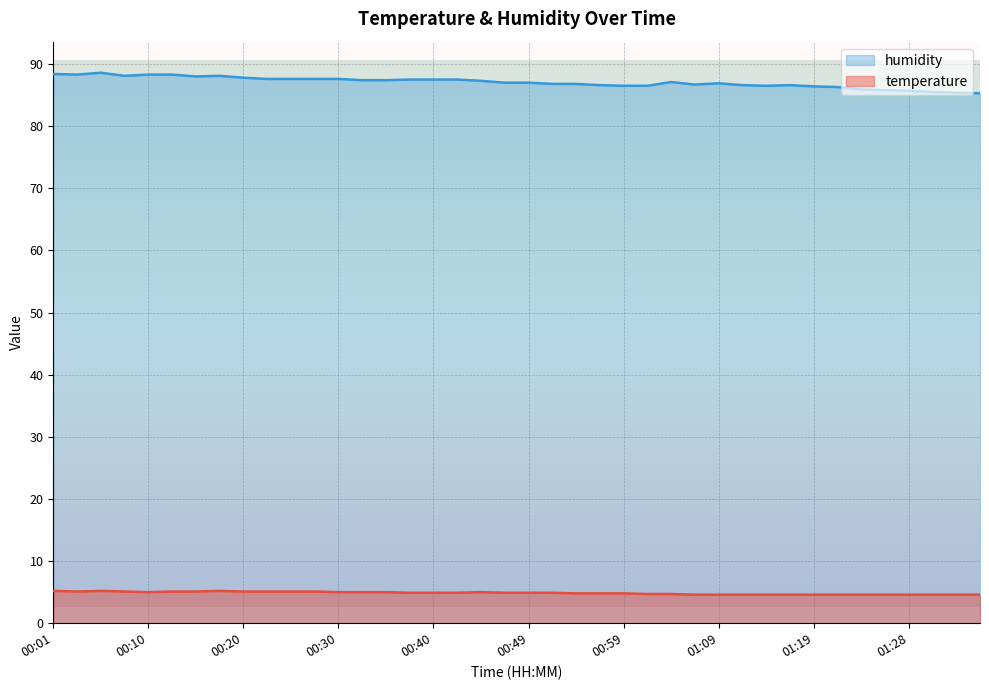

At how many categories does at least one series exceed 67?

40